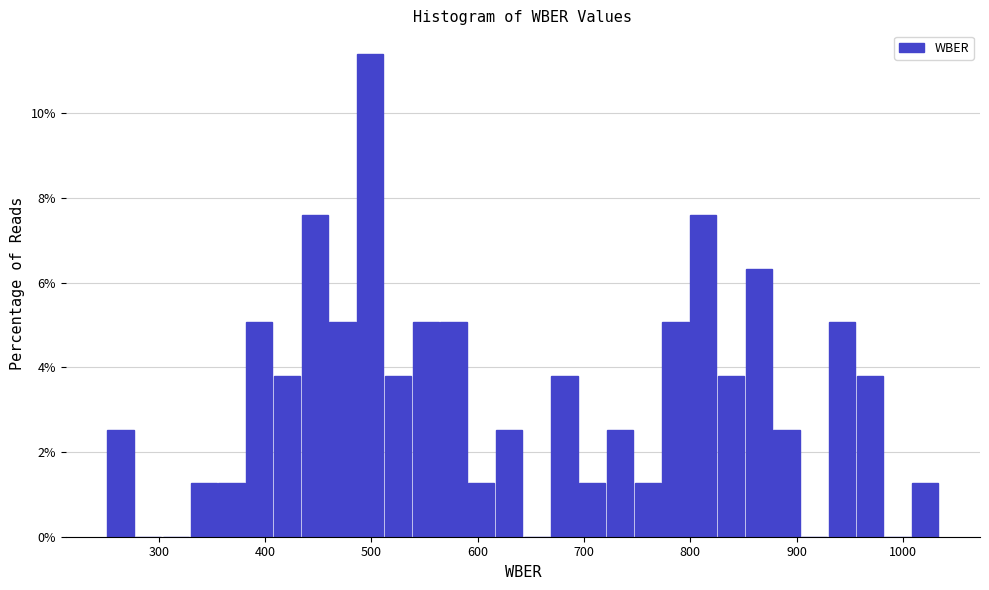

Around what value on the x-axis is the tallest bar? Give the approximate position of its centre, as read against the axis.

500